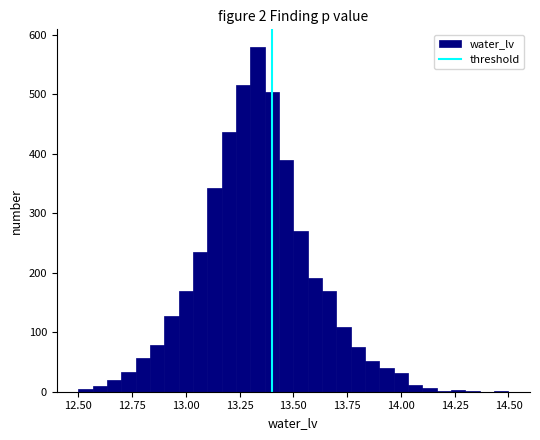

Around what value on the x-axis is the tallest bar? Give the approximate position of its centre, as read against the axis.

13.35